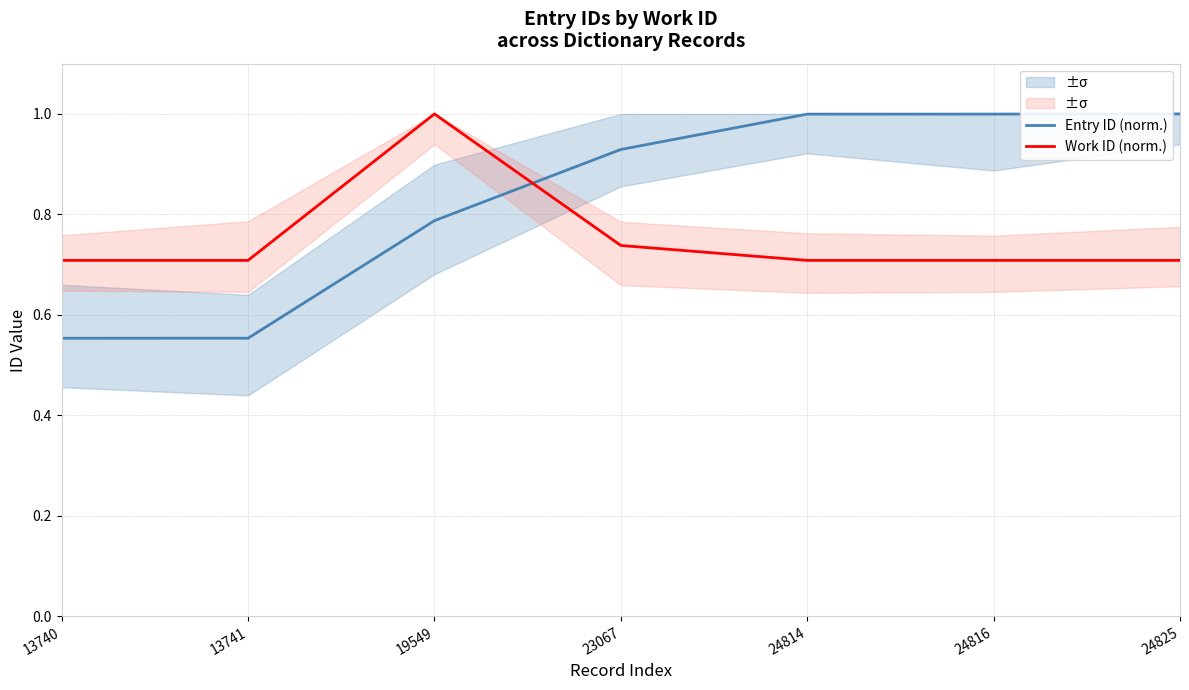

How many intersections are there between Work ID (norm.) and Entry ID (norm.)?

1